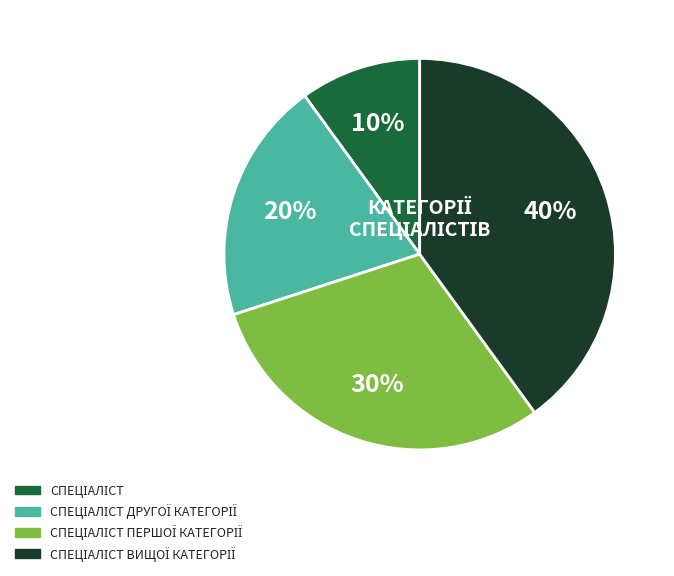

To the nearest percent, what is the average slice percentage?

25%